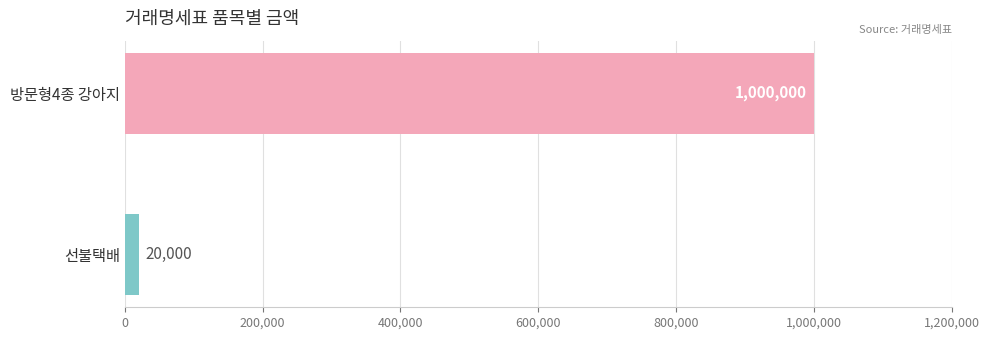

What position from the bottom is 선불택배?

1